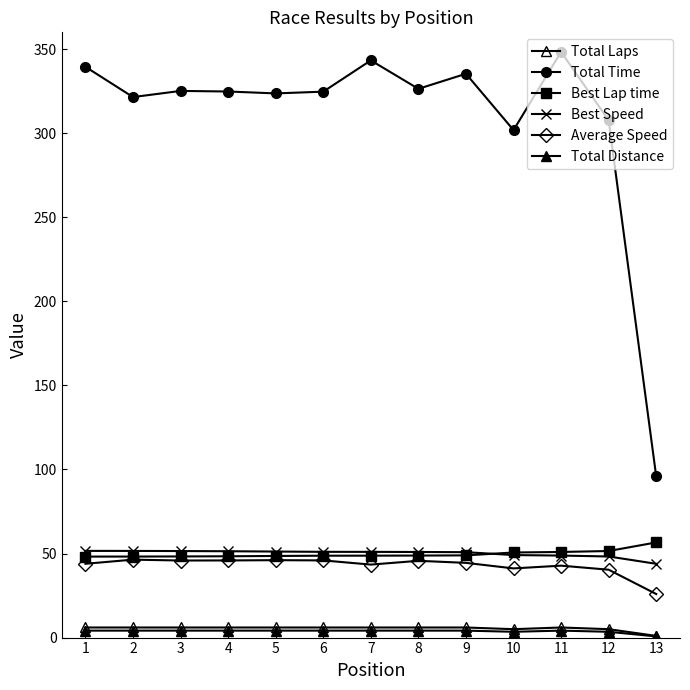

What is the difference between the maximum and minimum values in the Best Lap time series?

8.4